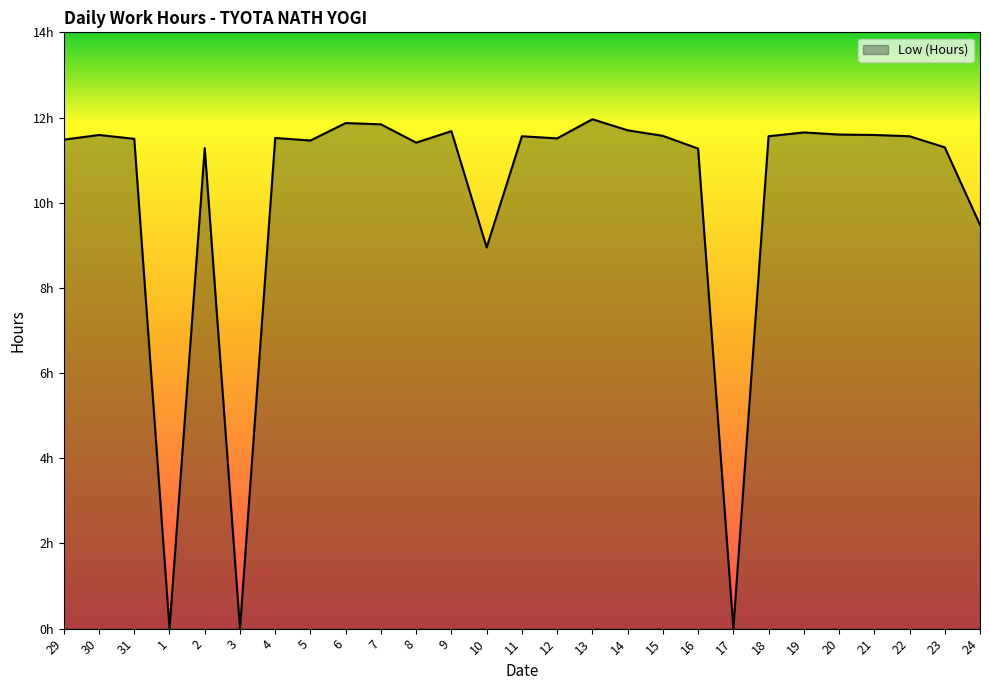

Approximately how many times larger is the value at 10 compared to 23?

0.8